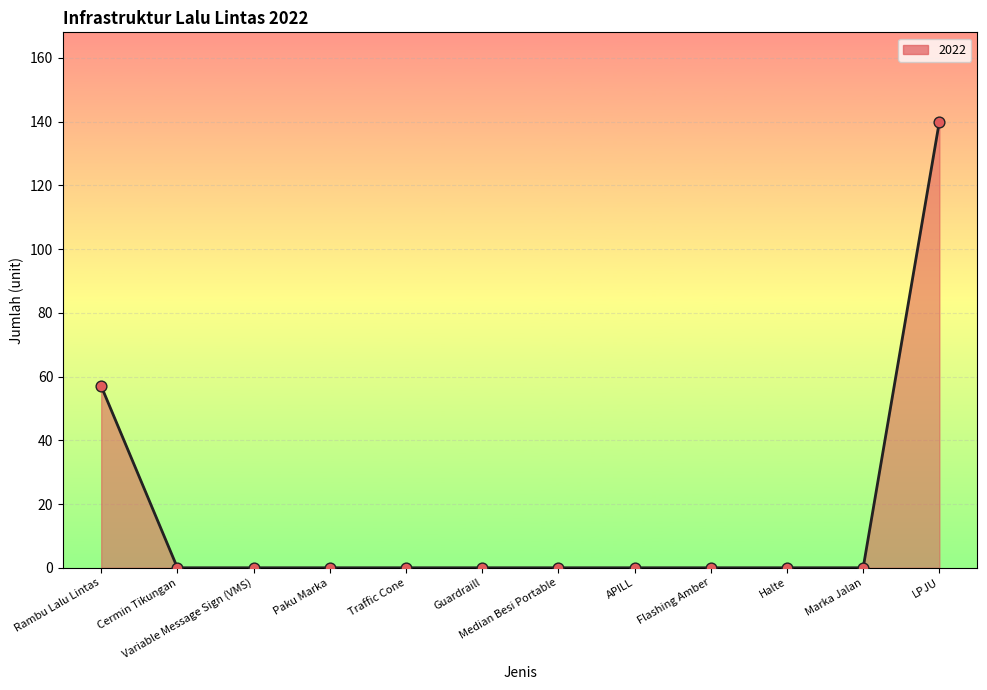

What is the change in value from Rambu Lalu Lintas to Flashing Amber?

-57